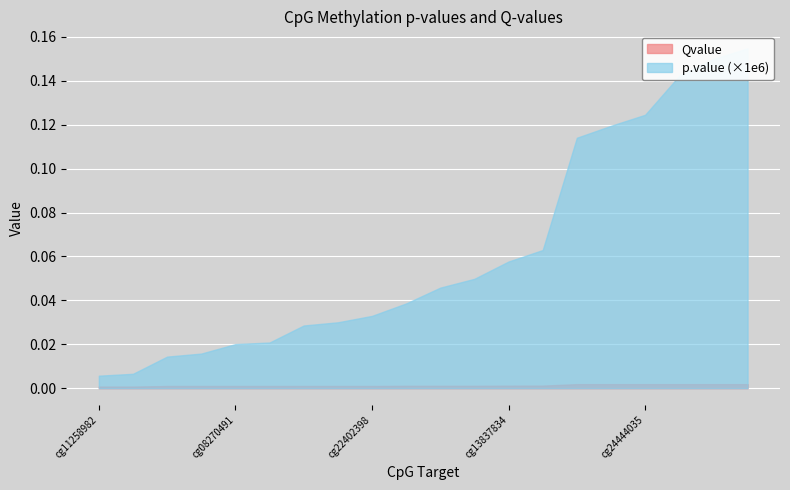

Which category has the lowest value across all series?

cg11258982